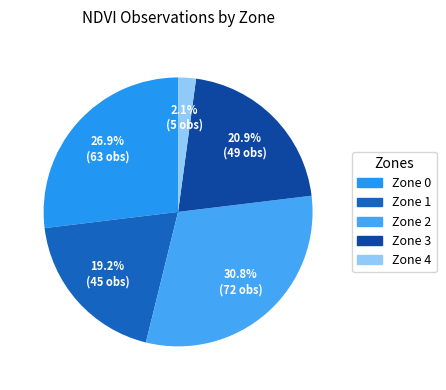

What percentage is NOT represented by Zone 1?

80.8%